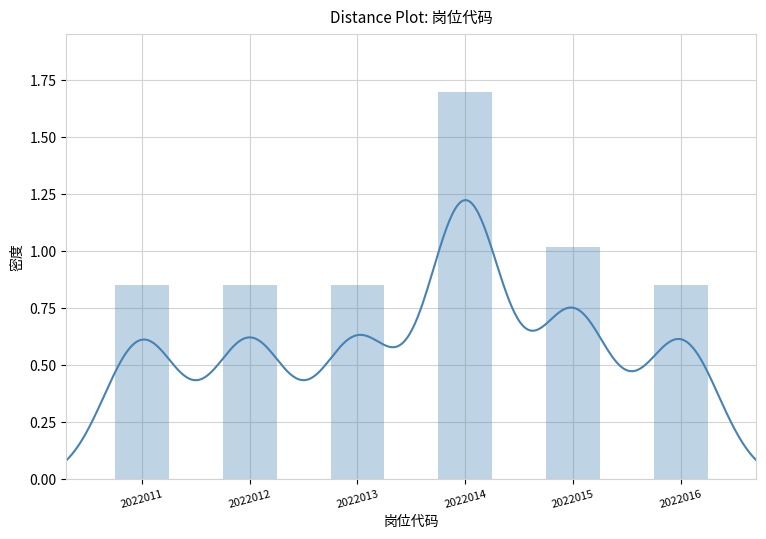

What is the sum of all values?

6.1